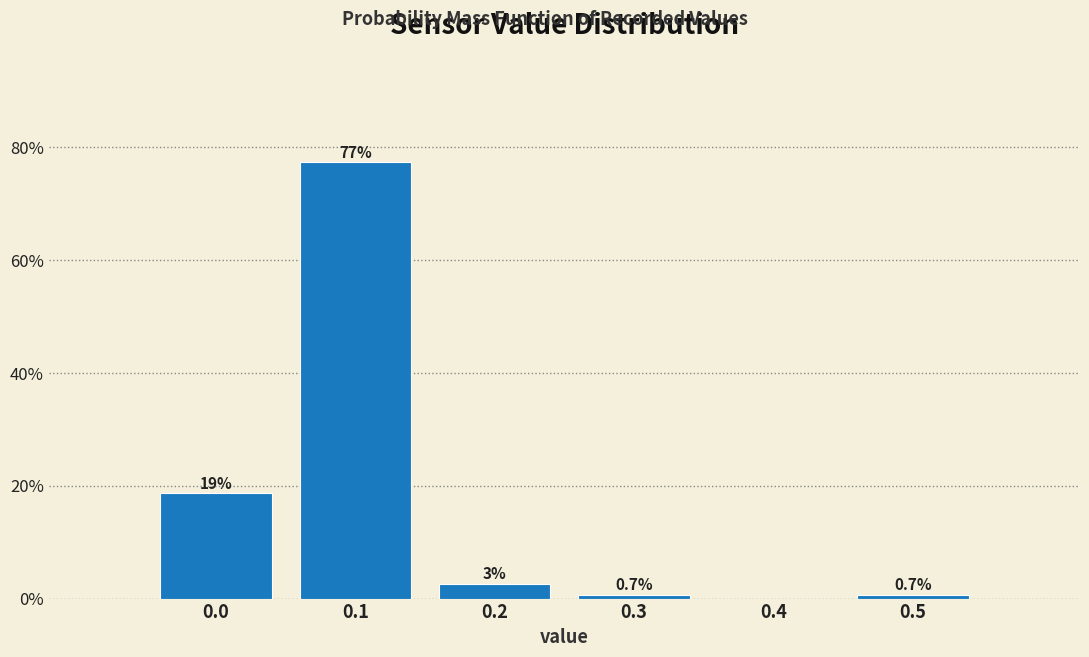

Over which range of the x-axis is the bar tallest?

0.05 to 0.15